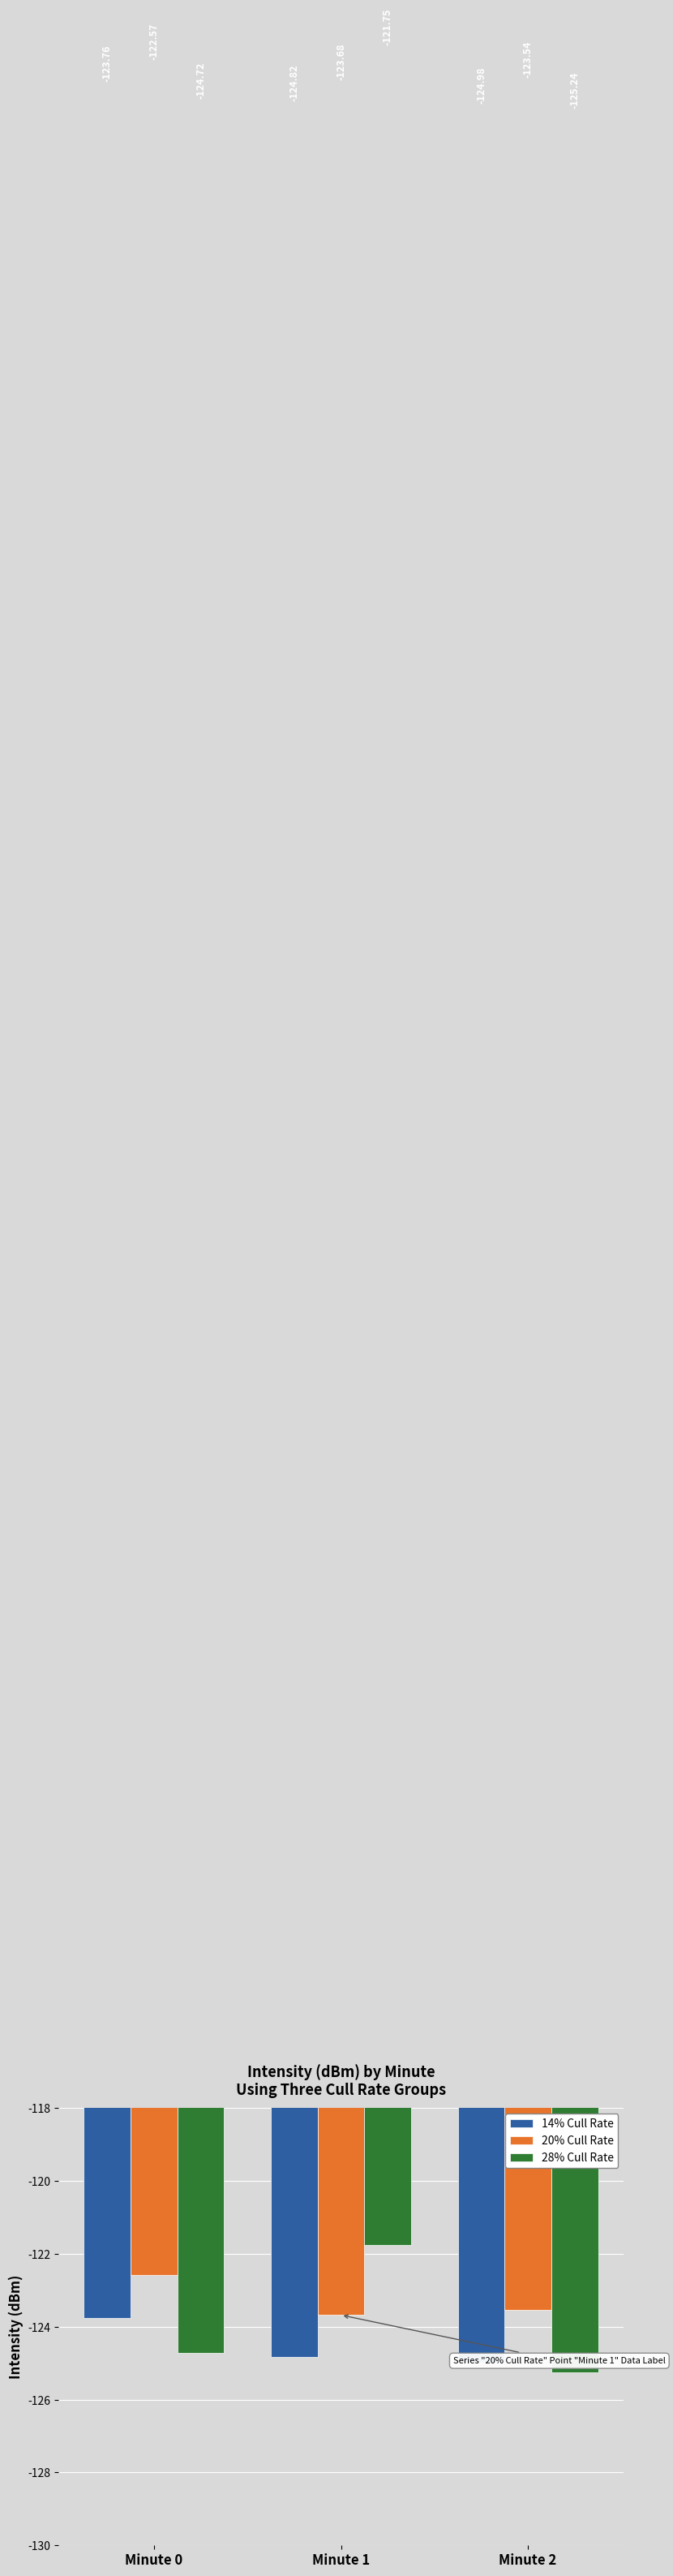

What is the sum of all 20% Cull Rate values?

-369.8